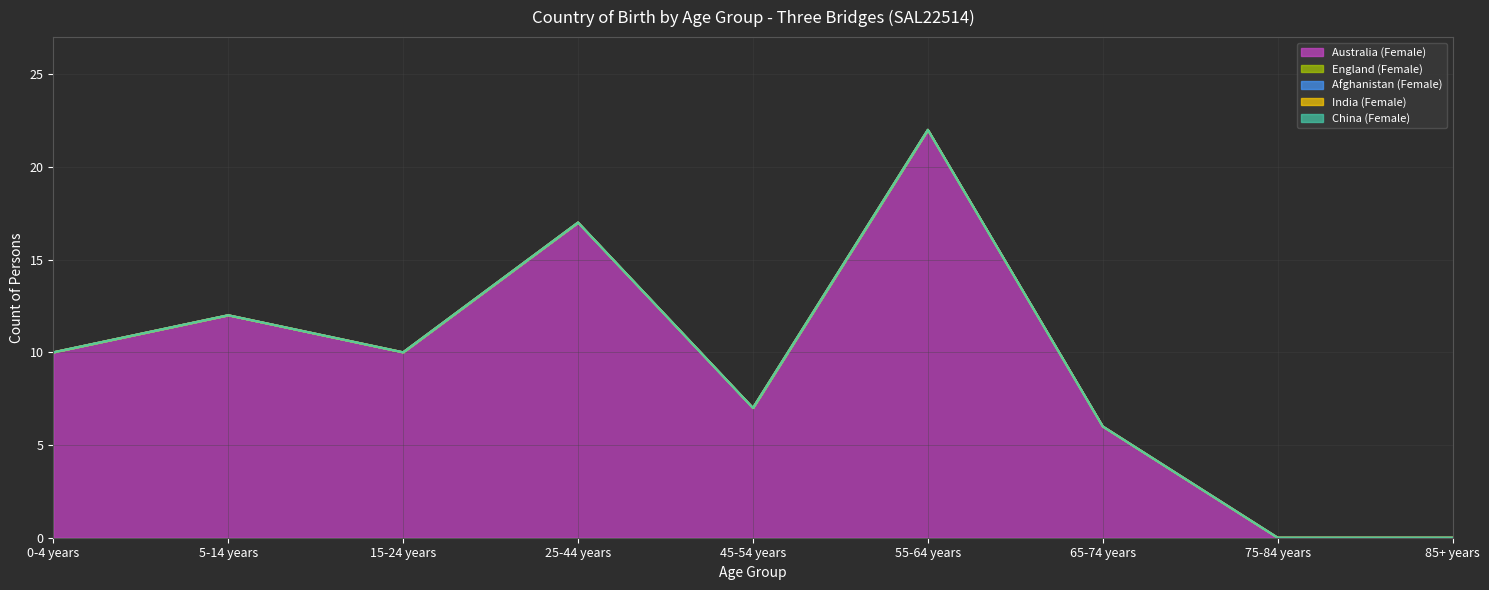

Is it true that Australia (Female) equals 4 at 15-24 years?

False